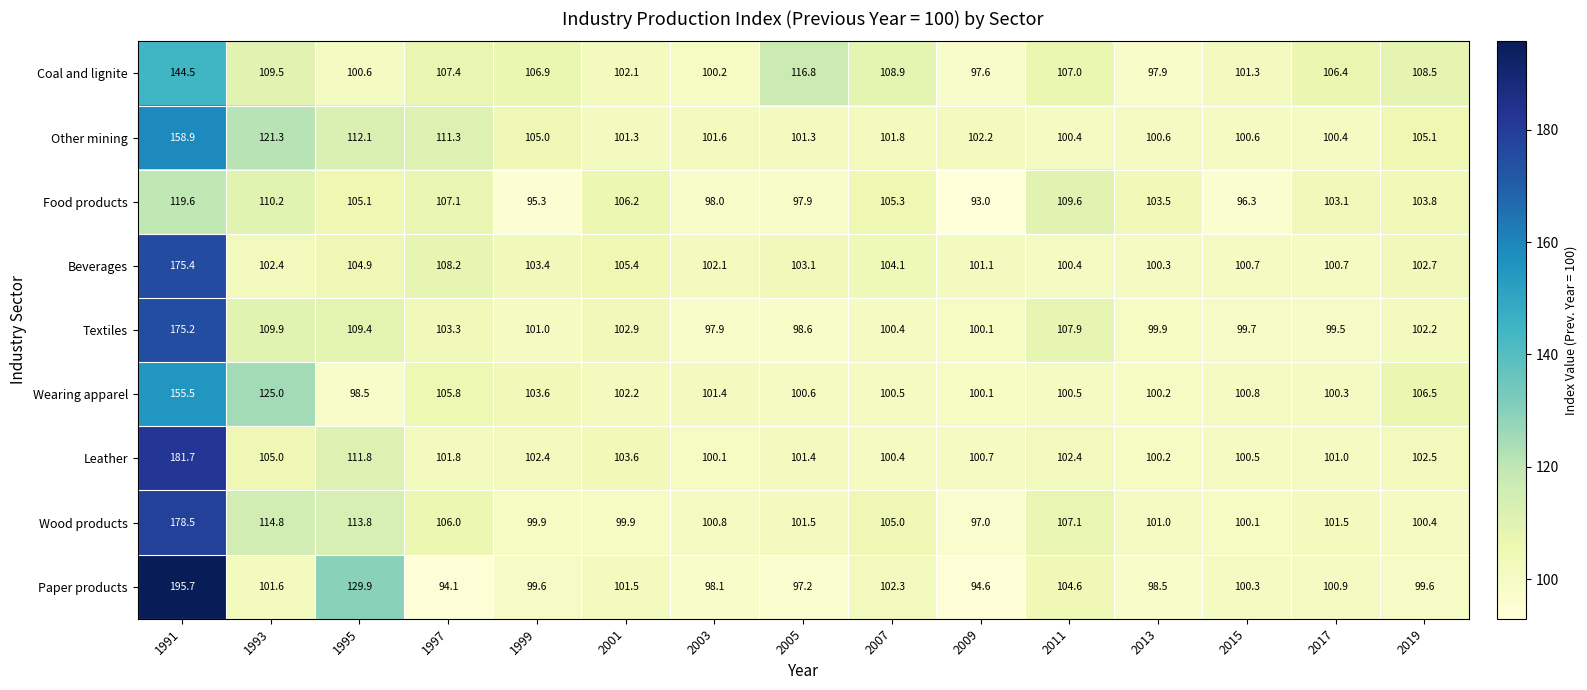

At which category is the sum across all series the highest?

1991